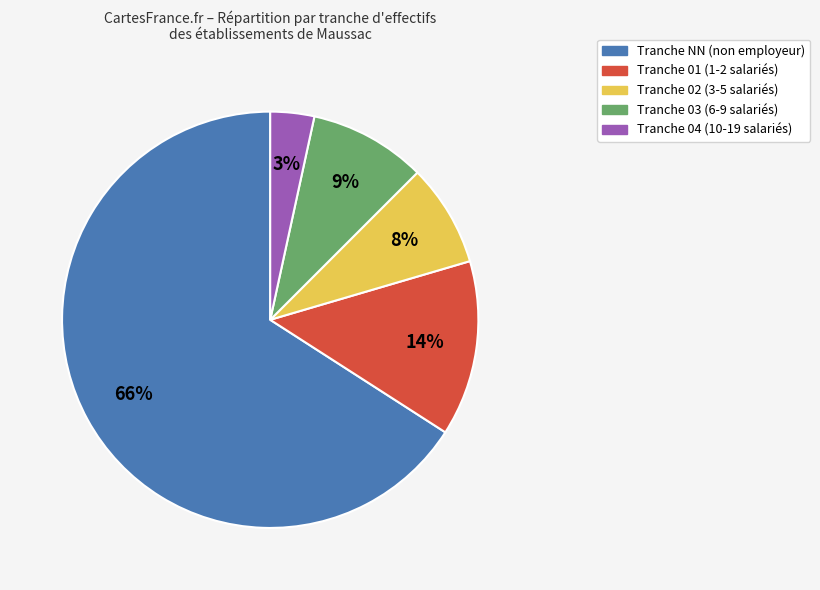

Does any single category account for the majority?

Yes